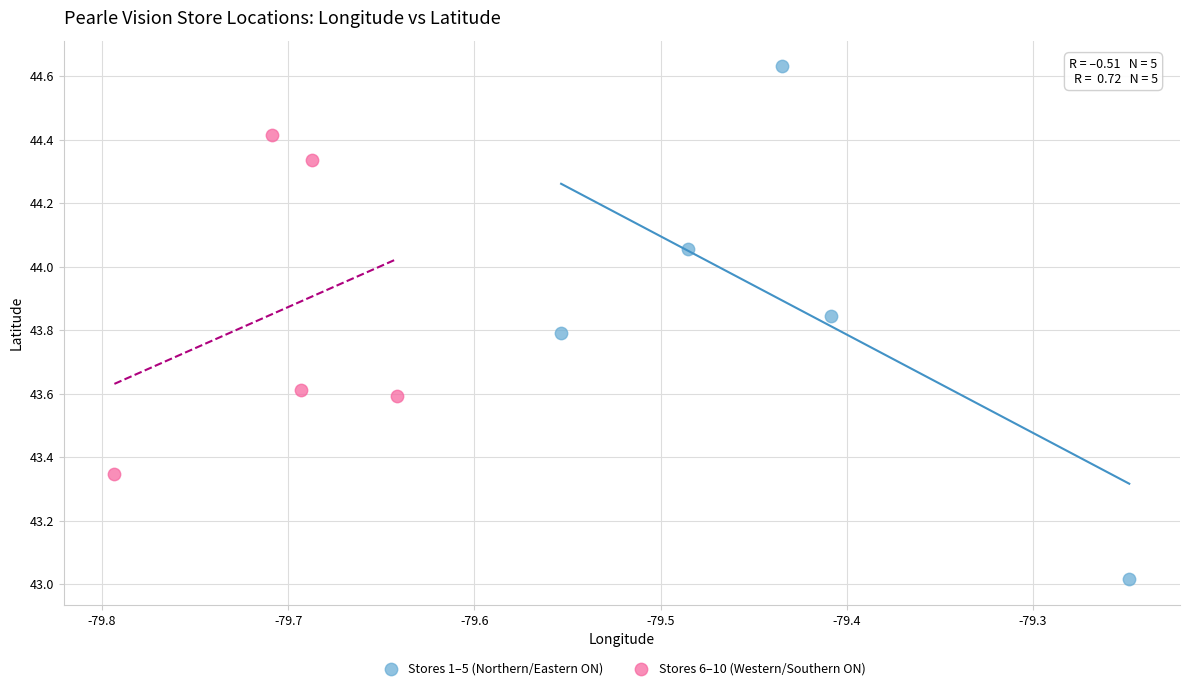

Which series contains the lowest Y value?

Stores 1–5 (Northern/Eastern ON)